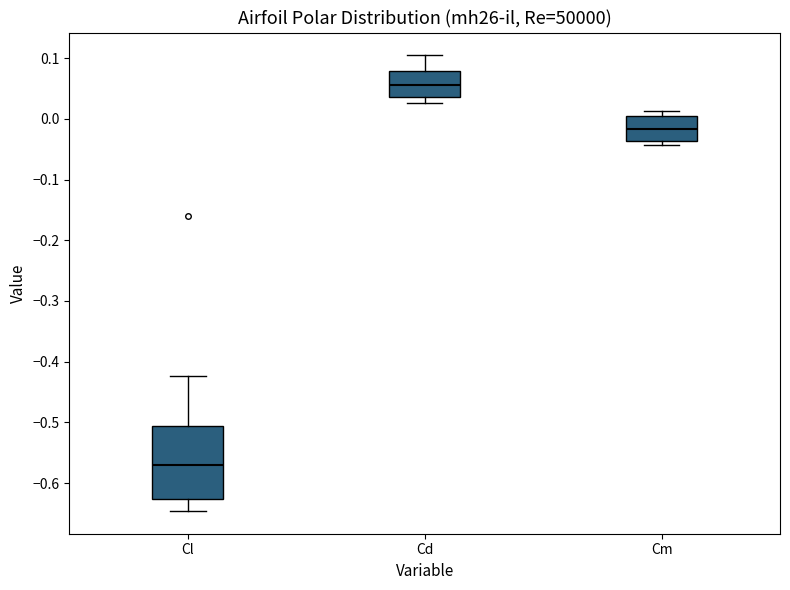

Reading left to right, read every box against the y-axis: the position of its median line, the range the box covers, and the ends of its whiskers. The values are not printed on the chart, so give them approximately, as read against the axis.

Cl: median -0.57, box -0.63 to -0.51, whiskers -0.65 to -0.42
Cd: median 0.06, box 0.04 to 0.08, whiskers 0.03 to 0.10
Cm: median -0.02, box -0.04 to 0.00, whiskers -0.04 (just below the box's lower edge) to 0.01